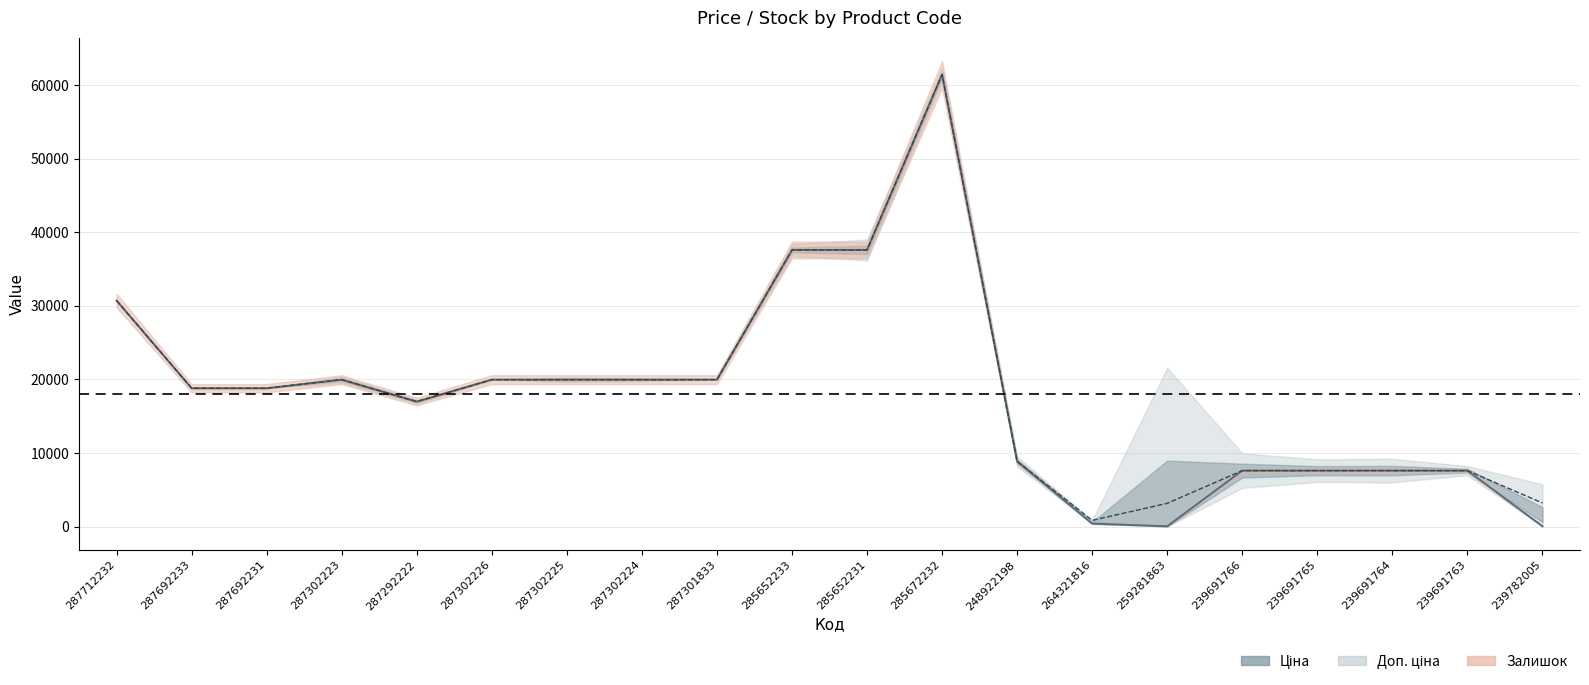

What is the average value of the Доп. ціна series?

18407.7